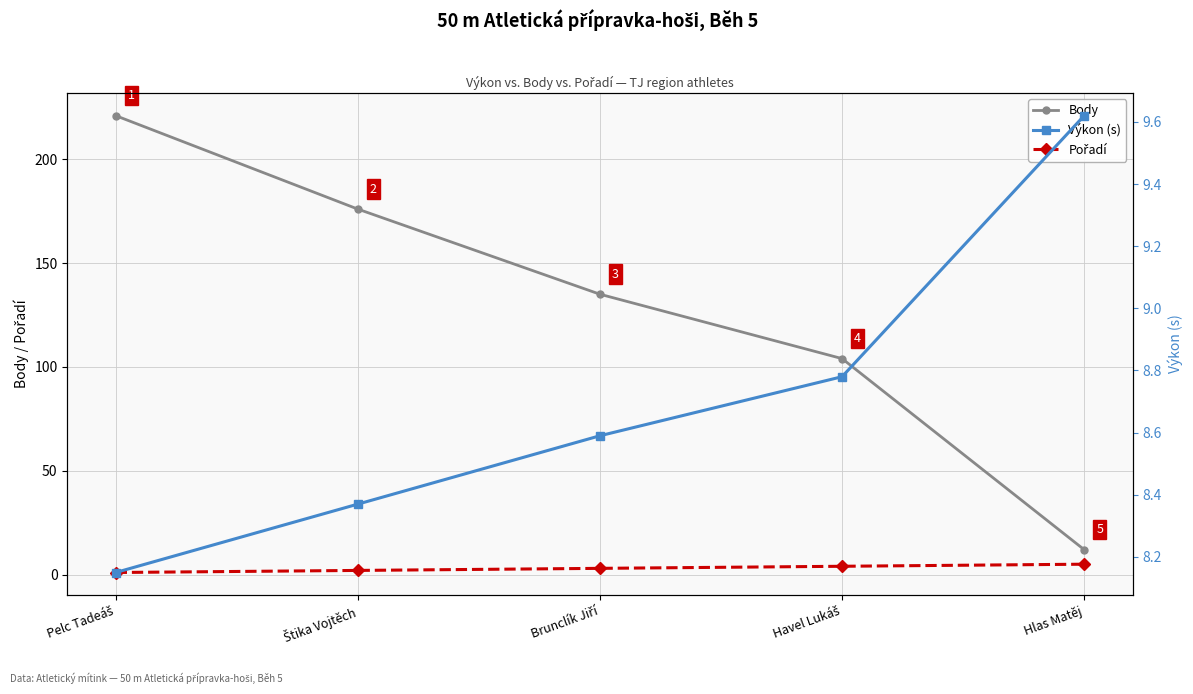

What is the value of the Výkon (s) point at the 1st from the left?

8.2